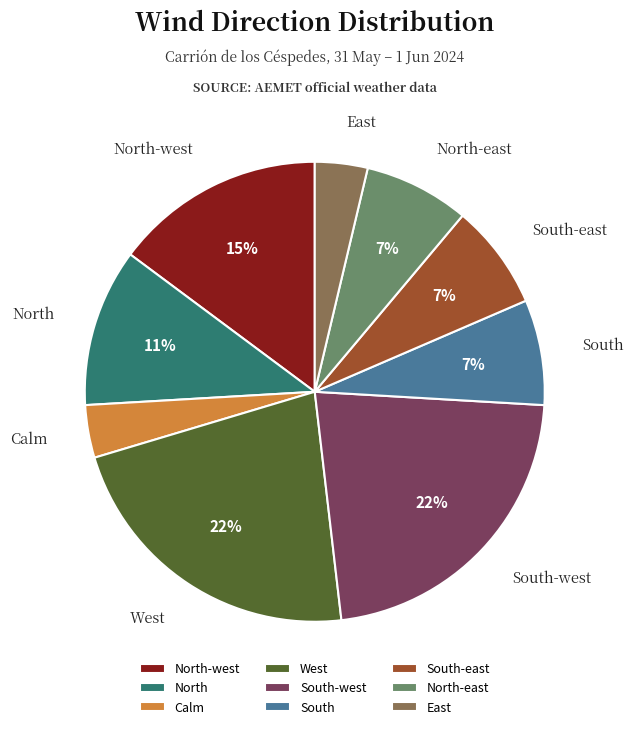

Is South-east the majority of the pie?

No